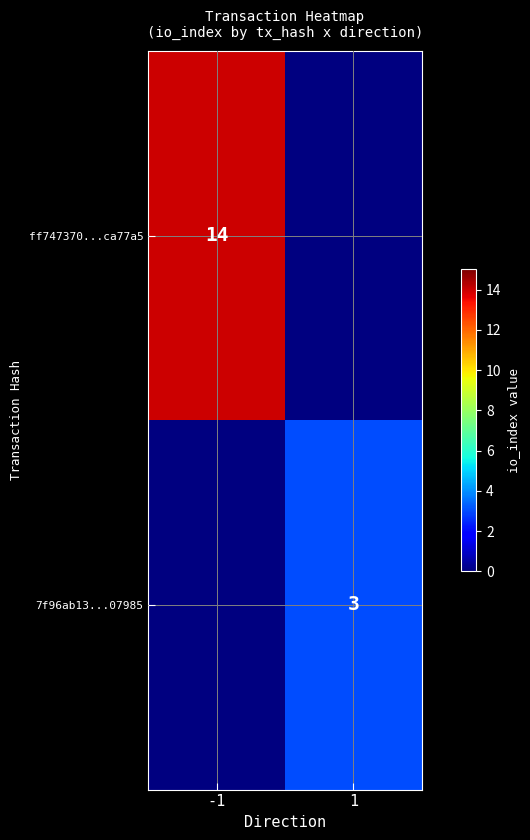

The ff747370...ca77a5 series shows 14 at -1. True or false?

True